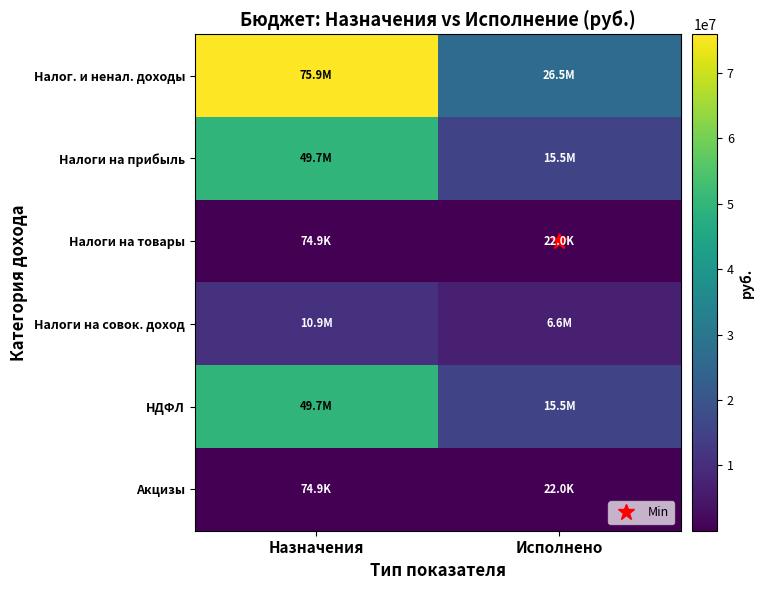

Which series has the largest range (max minus min)?

Налог. и ненал. доходы